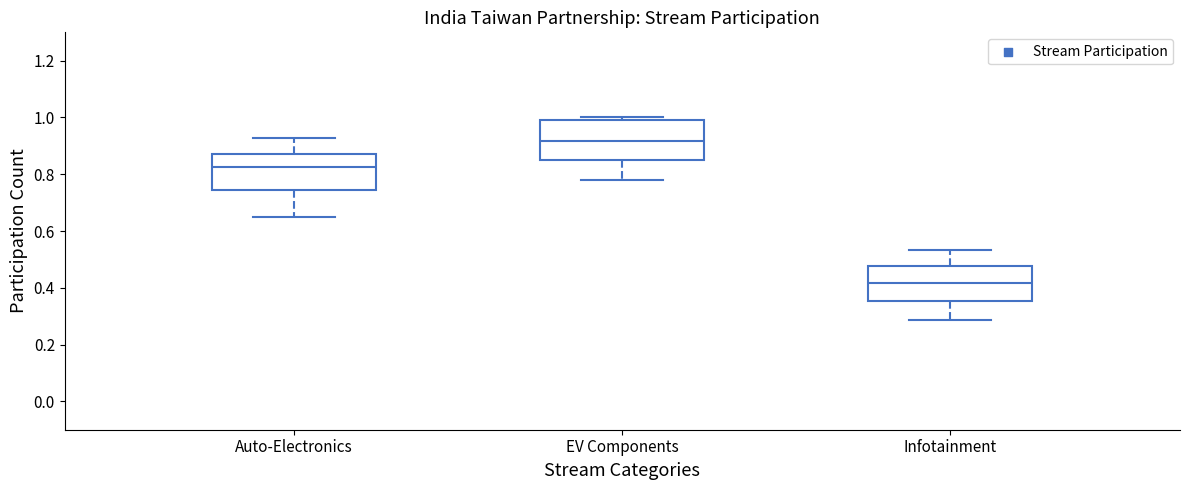

Where is the upper edge of the box for Infotainment on the y-axis? The values are not printed on the chart, so give them approximately, as read against the axis.

0.48